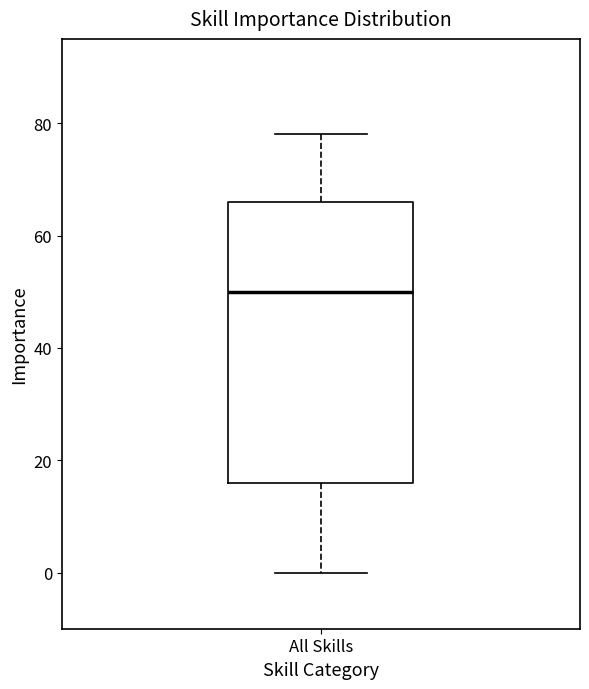

Read this box plot against the y-axis: the position of the median line, the range covered by the box, and the ends of both whiskers. The values are not printed on the chart, so give them approximately, as read against the axis.

median 50, box 16 to 66, whiskers 0 to 78